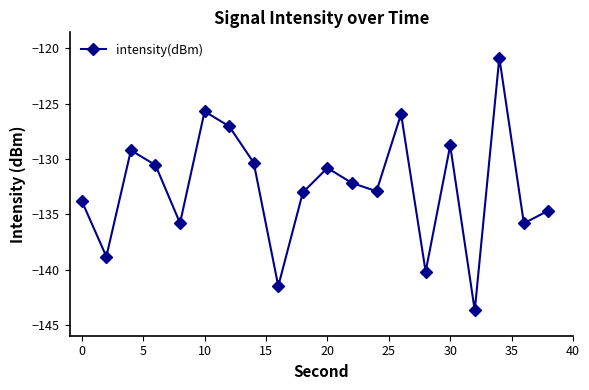

What is the difference between the maximum and minimum values?

22.8